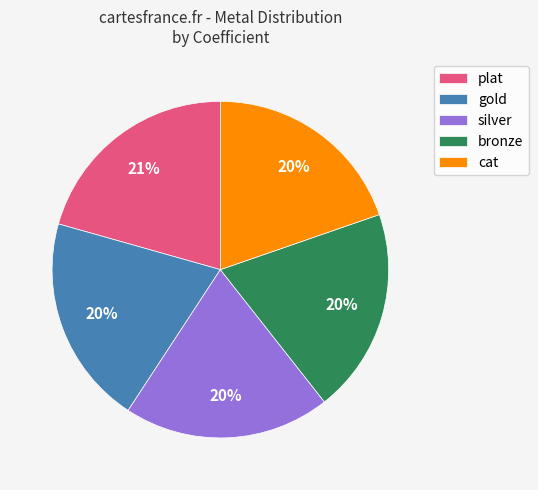

To the nearest percent, what percentage of the pie is plat?

21%